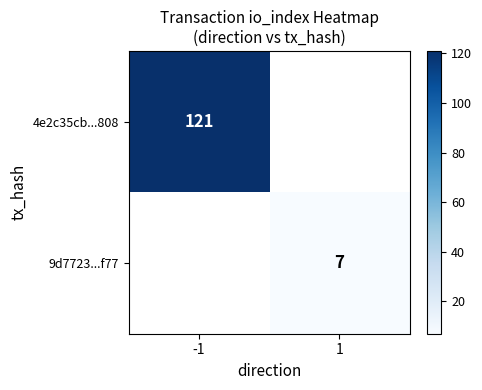

True or false: 4e2c35cb...808 has a value of 121 at -1.

True